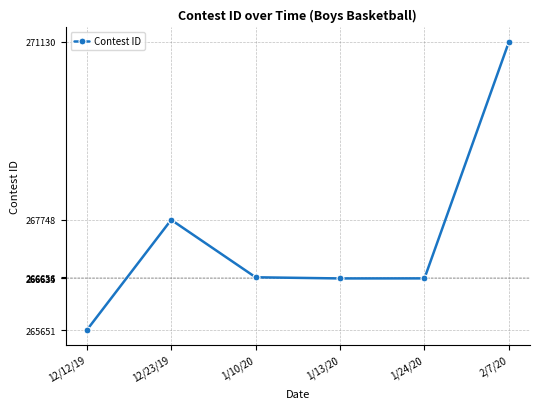

What is the label of the 4th point from the right?

1/10/20